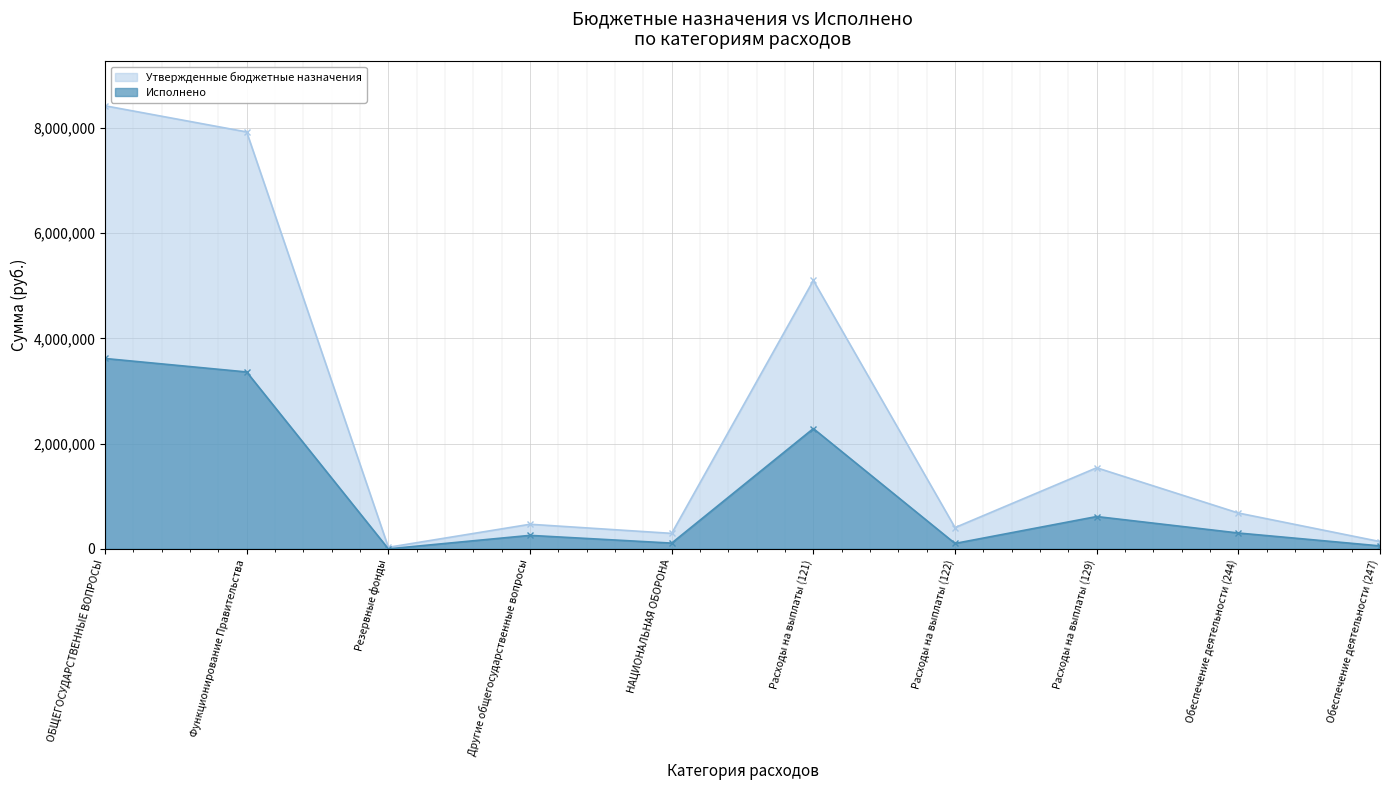

List the series in order of their overall mean, lowest first.

Исполнено, Утвержденные бюджетные назначения